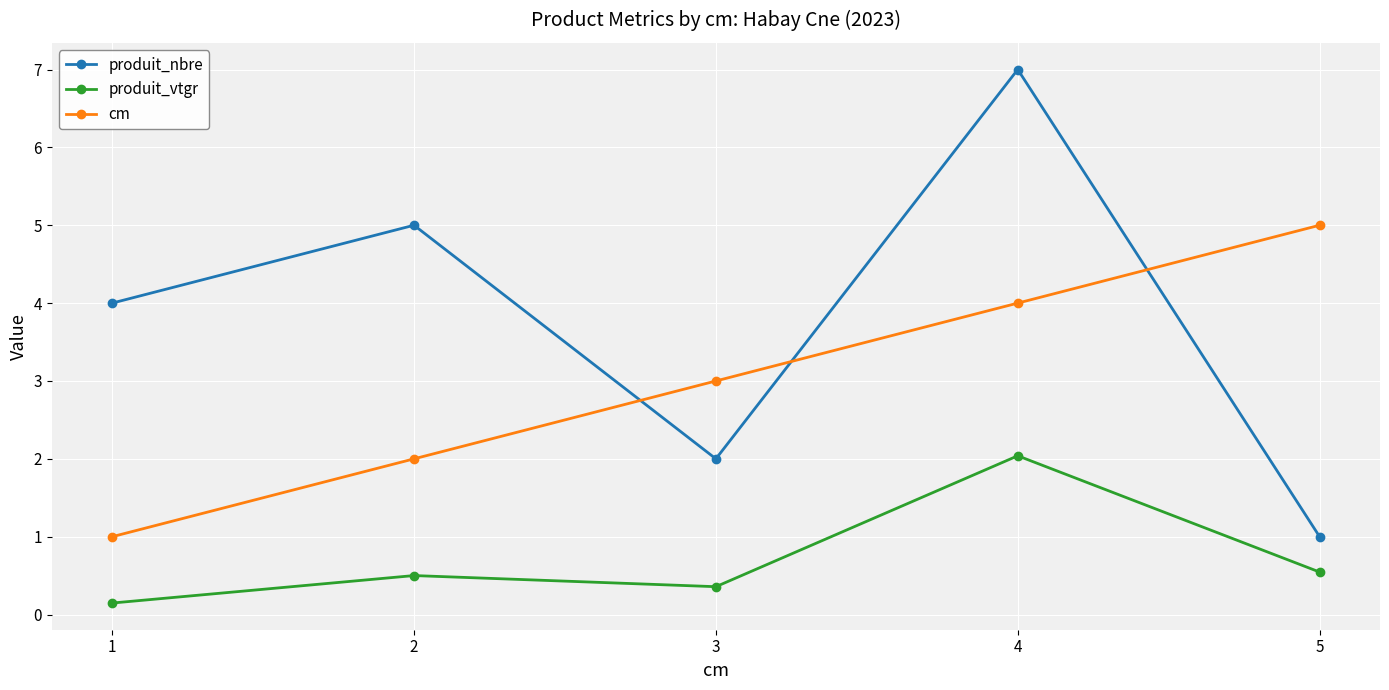

Rank the series by their maximum value, from highest to lowest.

produit_nbre, cm, produit_vtgr